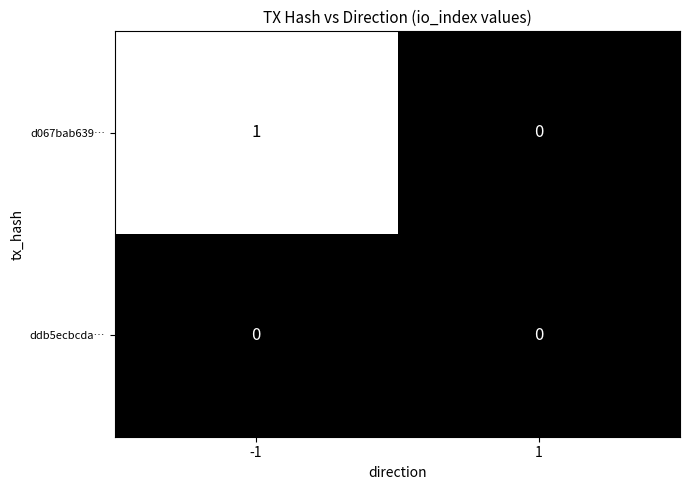

Which label corresponds to the largest value in the chart?

-1